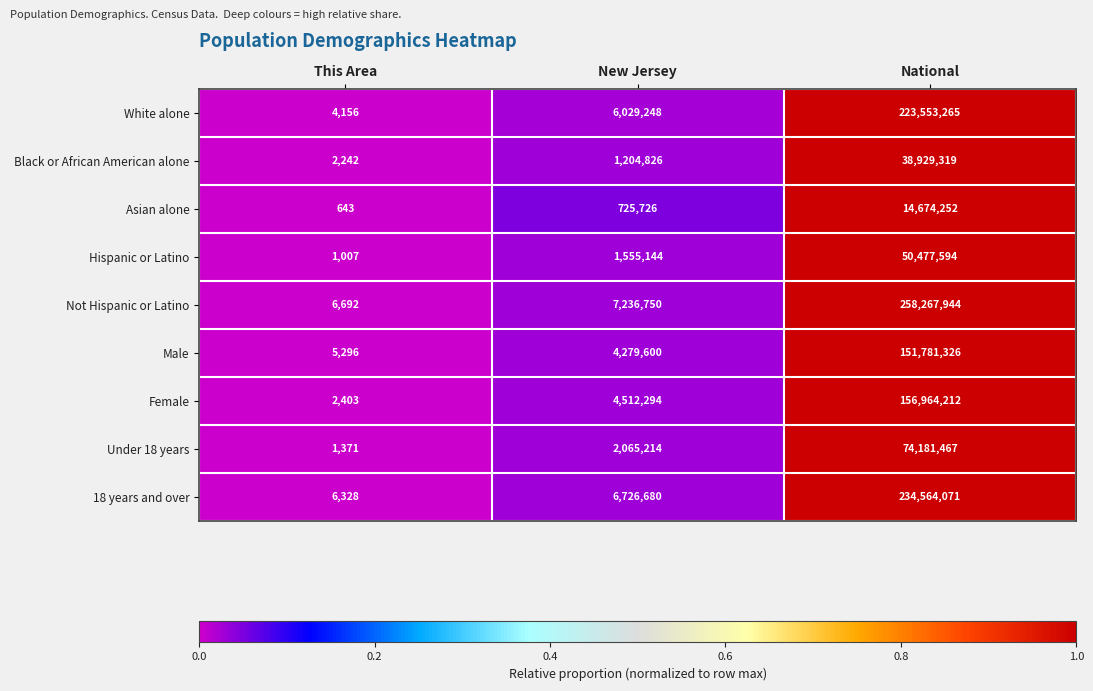

What is the minimum value for Not Hispanic or Latino?

6692